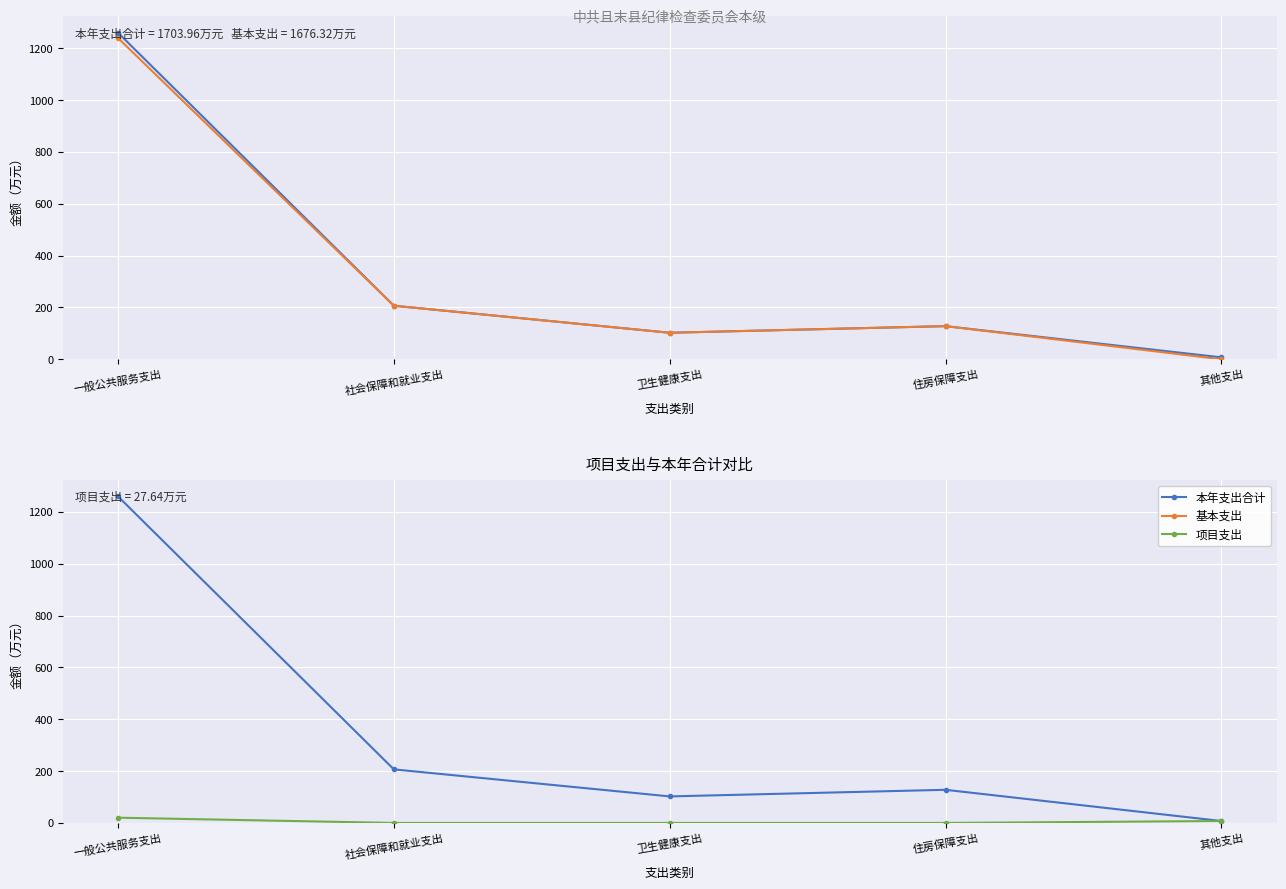

Rank the series at 住房保障支出 from highest to lowest value.

本年支出合计, 基本支出, 项目支出